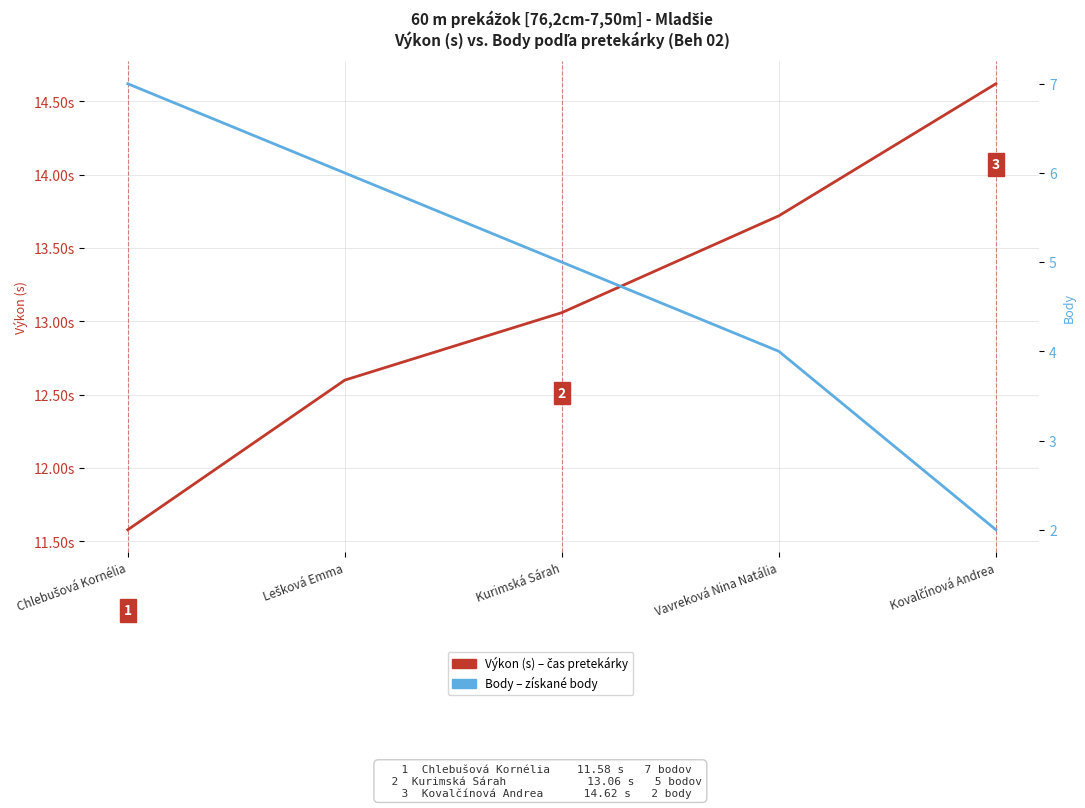

What is the difference between the maximum and second lowest values in the Body – získané body series?

3.0